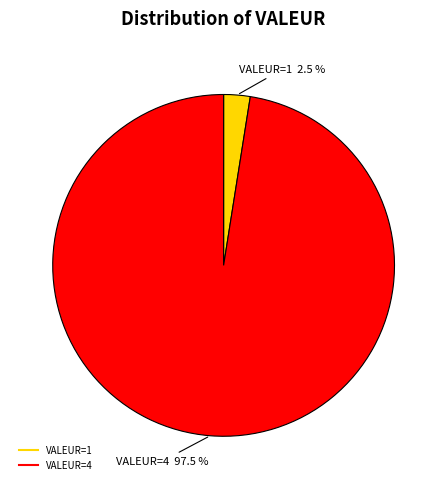

Is there a majority slice in this chart?

Yes